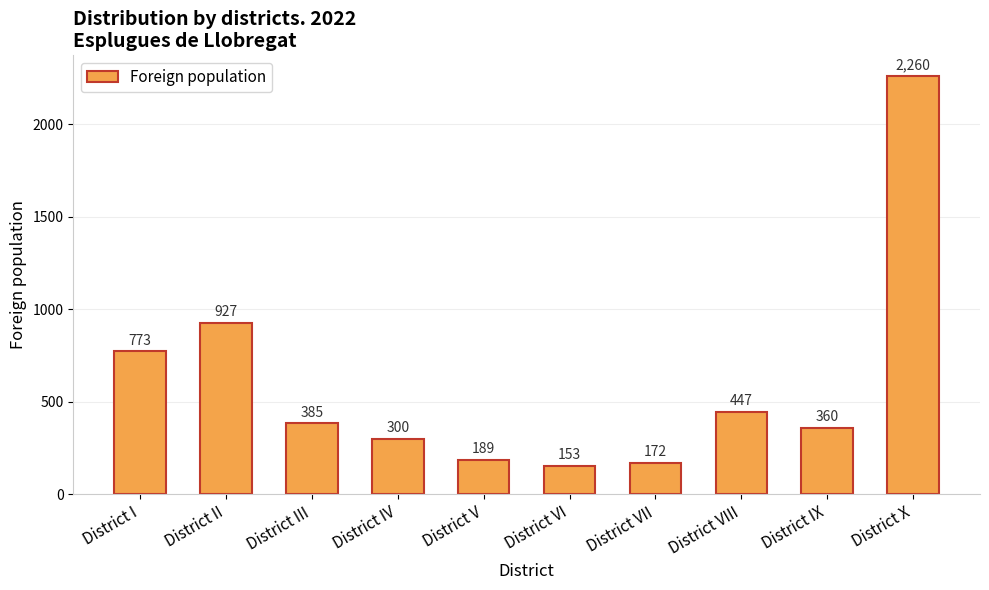

List the labels in order of value, smallest first.

District VI, District VII, District V, District IV, District IX, District III, District VIII, District I, District II, District X